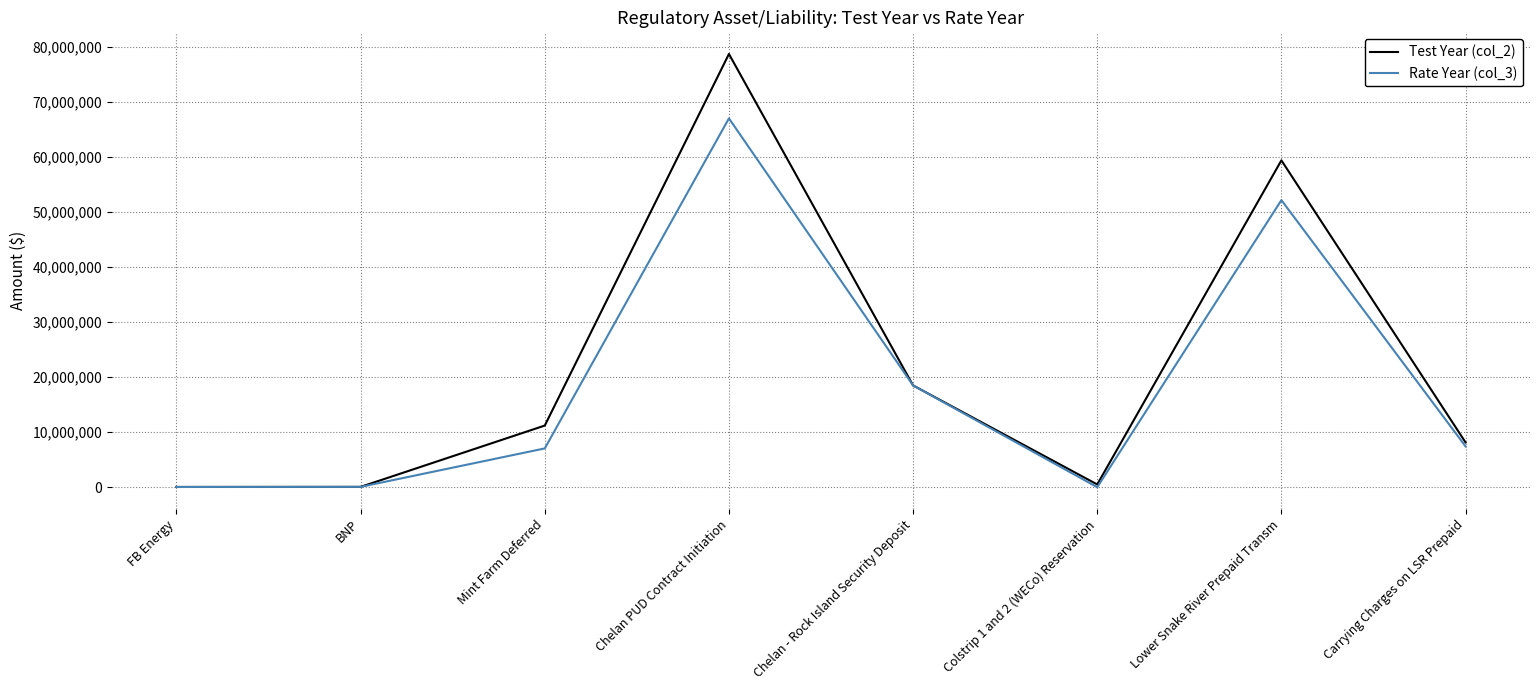

Which series has the widest spread of values?

Test Year (col_2)